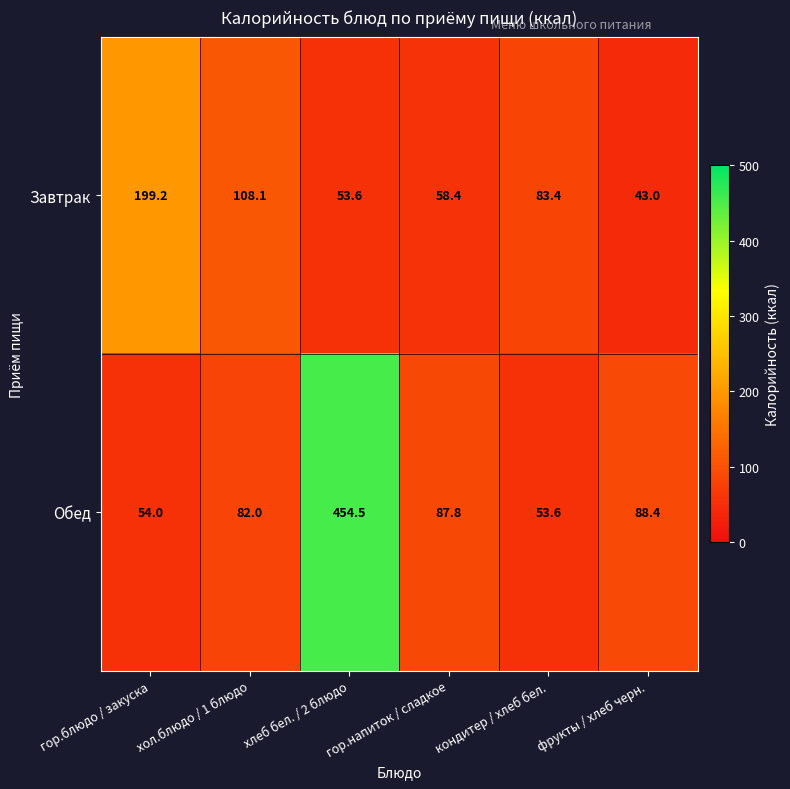

What is the difference between the second highest and minimum values in the Завтрак series?

65.1